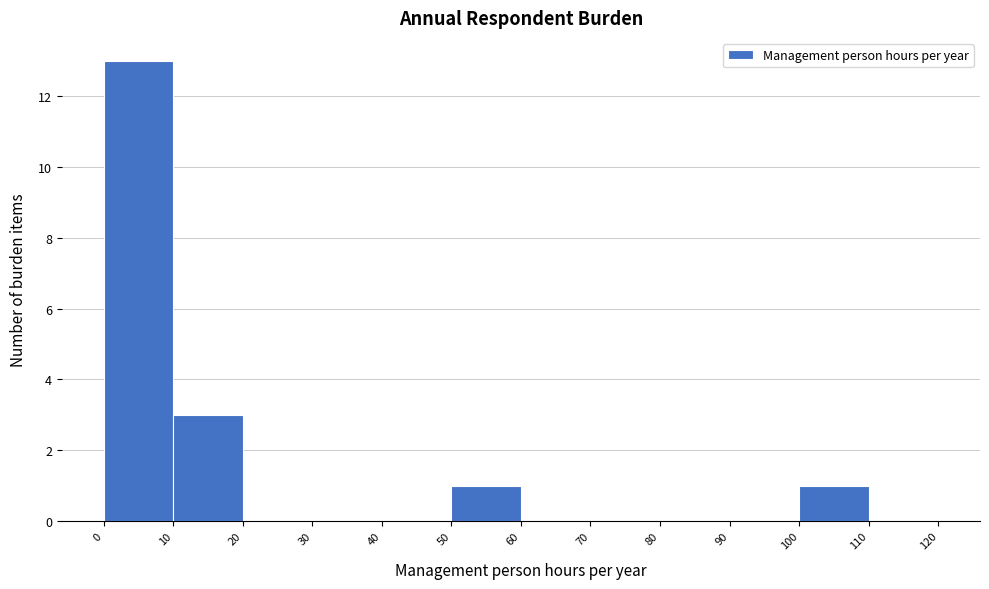

Reading left to right, transcribe this chart: for each bar, give the range it covers on the x-axis and its height. The values are not printed on the chart, so give them approximately, as read against the axis.

0 to 10: 13
10 to 20: 3
20 to 30: 0
30 to 40: 0
40 to 50: 0
50 to 60: 1
60 to 70: 0
70 to 80: 0
80 to 90: 0
90 to 100: 0
100 to 110: 1
110 to 120: 0